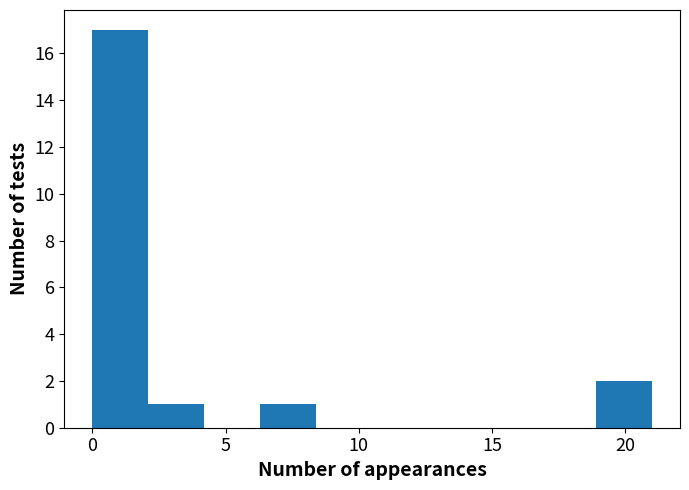

How tall is the bar that spans 2.1 to 4.2 on the x-axis? Neither the bar edges nor the heights are printed on the chart, so give them approximately, as read against the axes.

1